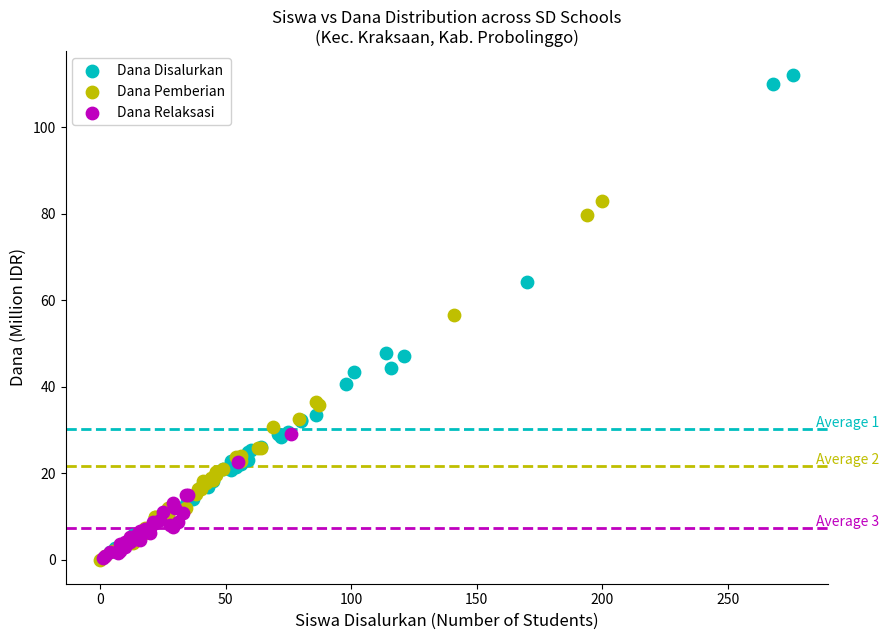

Which series reaches the maximum Y coordinate?

Dana Disalurkan